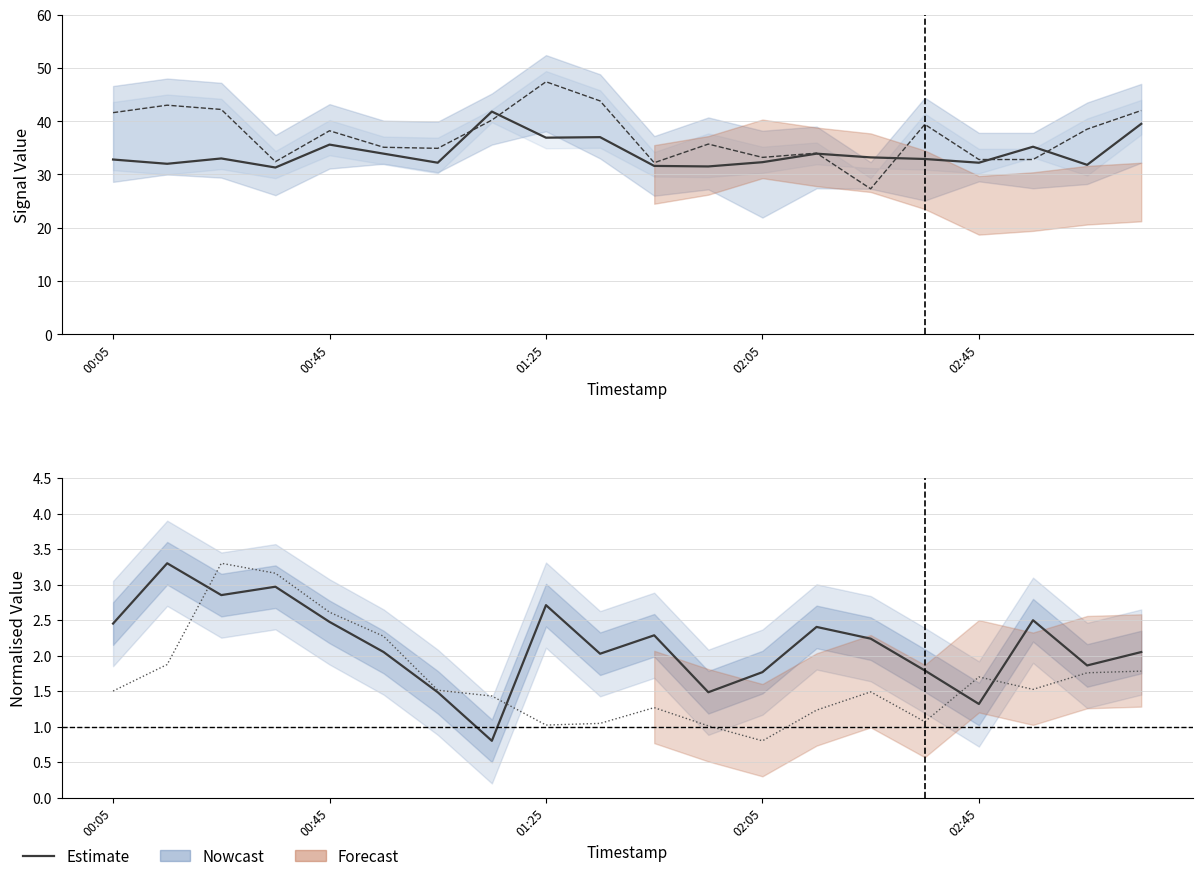

Which has a higher value, 12 or 7?

12